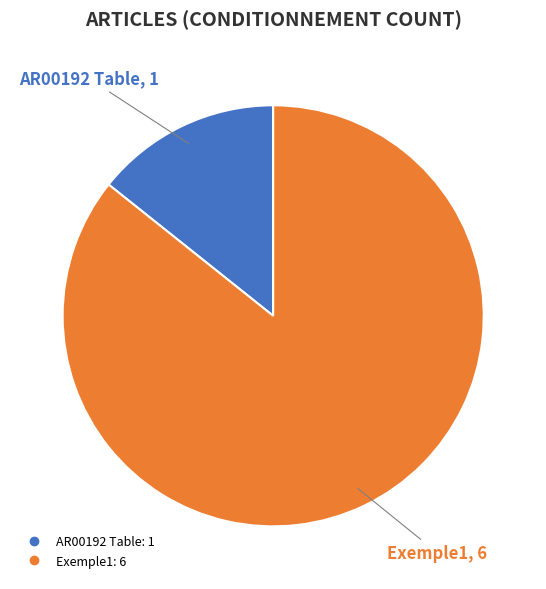

Is it true that AR00192 Table is 4% of the pie?

False